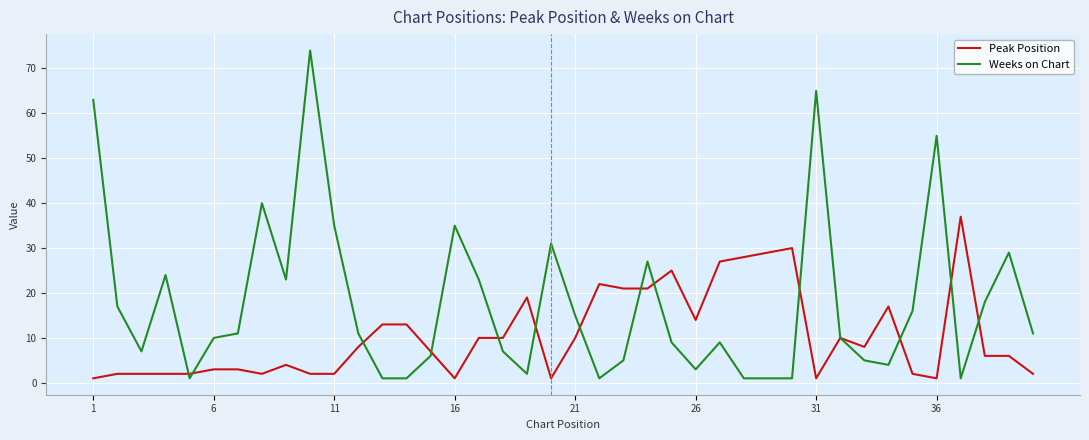

List the series in order of their overall mean, highest first.

Weeks on Chart, Peak Position